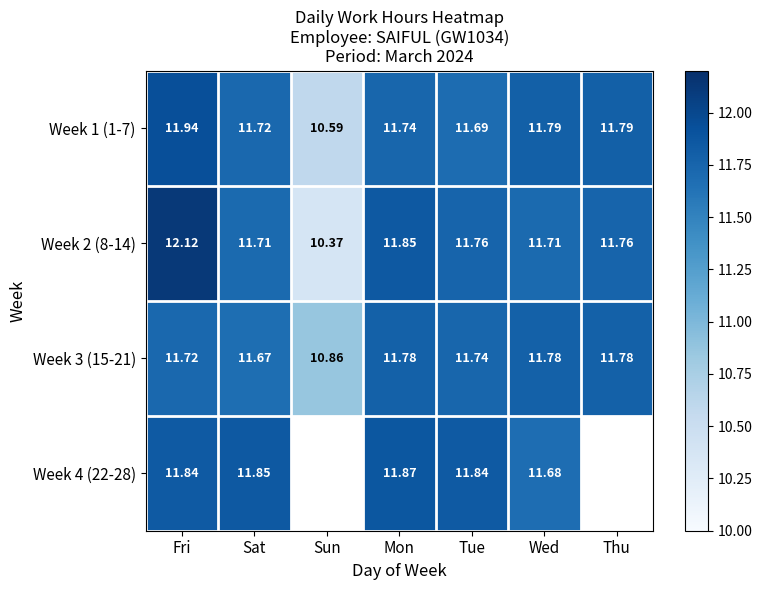

The Week 3 (15-21) series shows 19.2 at Wed. True or false?

False